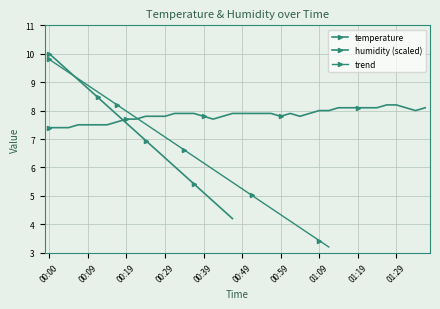

Is it true that the value at 01:01 is 7.9?

True